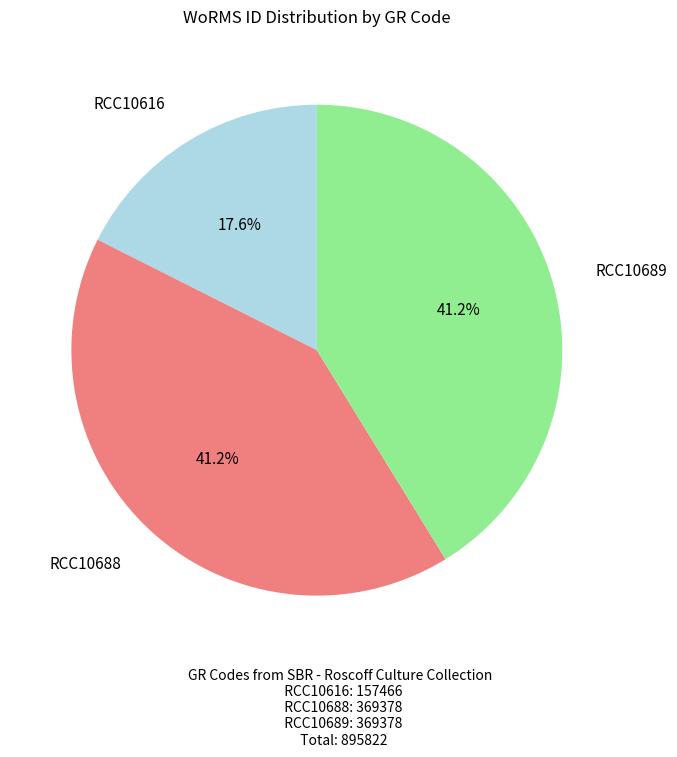

Is there any slice that represents more than half of the pie?

No